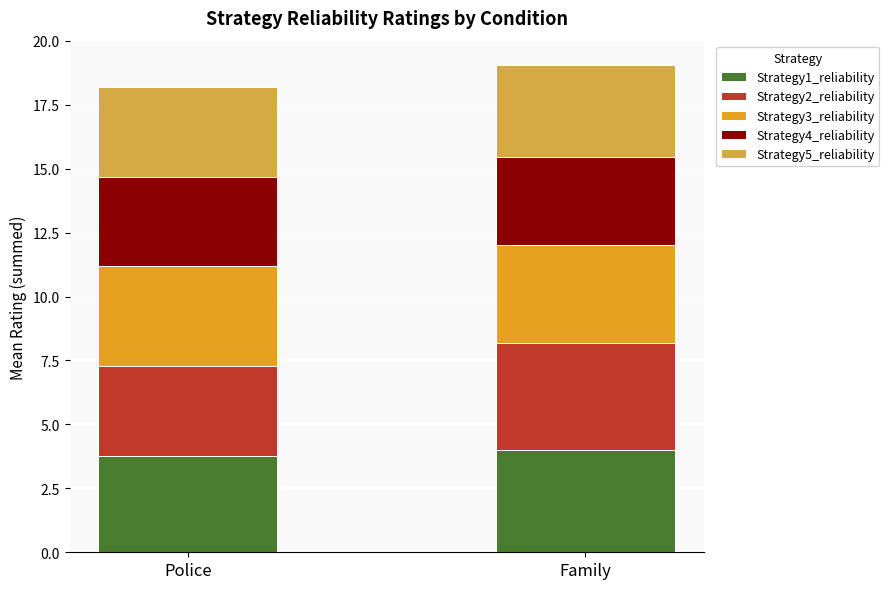

What is the maximum value for Strategy1_reliability?

4.0